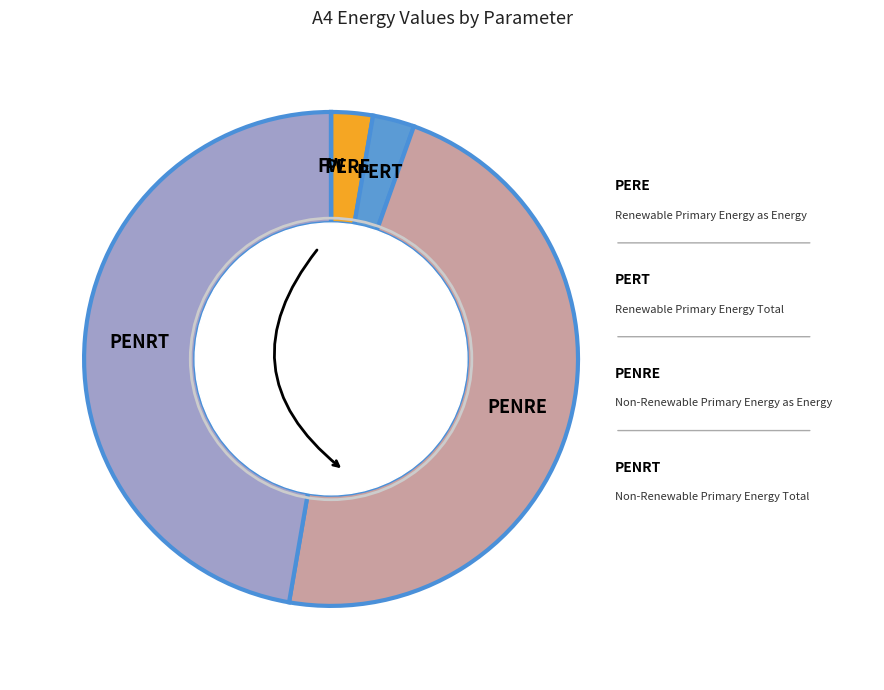

Is there any slice that represents more than half of the pie?

No